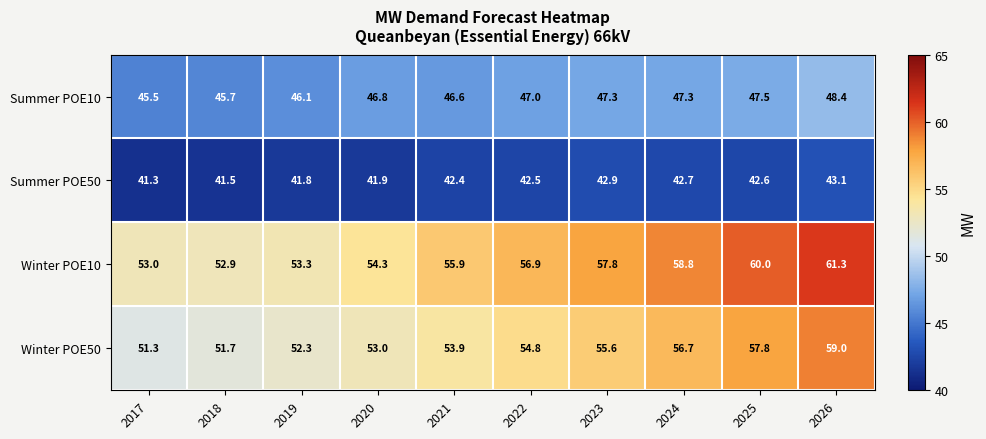

How many categories are shown in the chart?

10